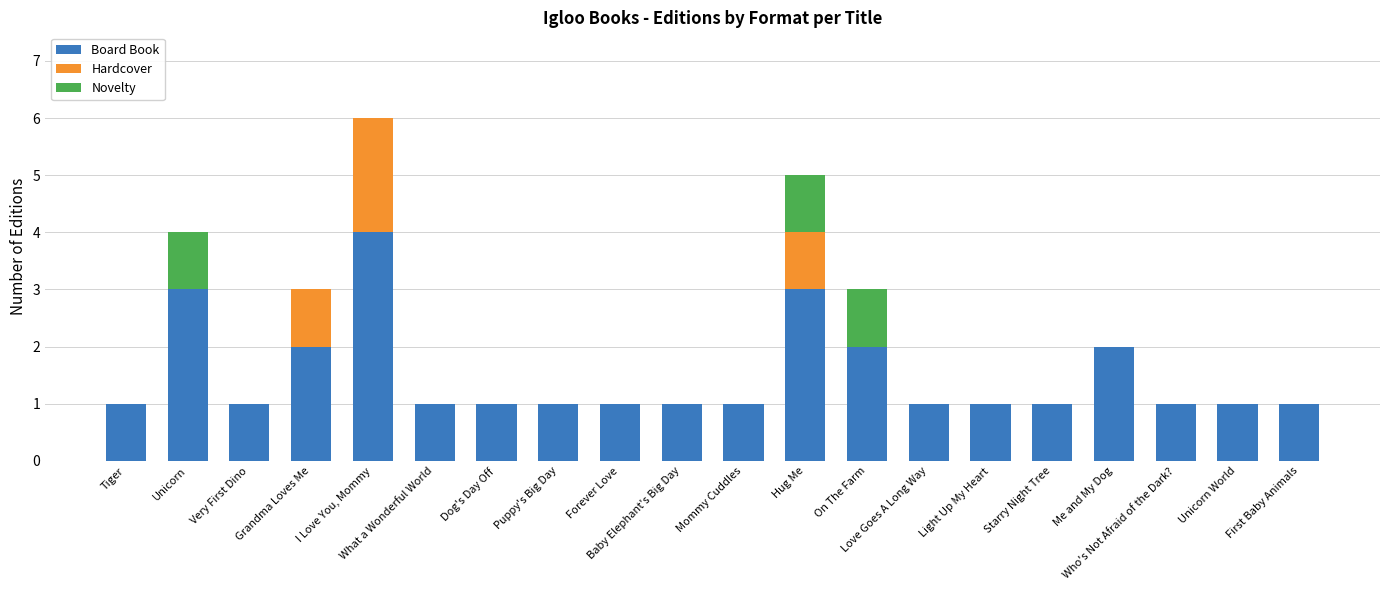

What is the sum of all Board Book values?

30